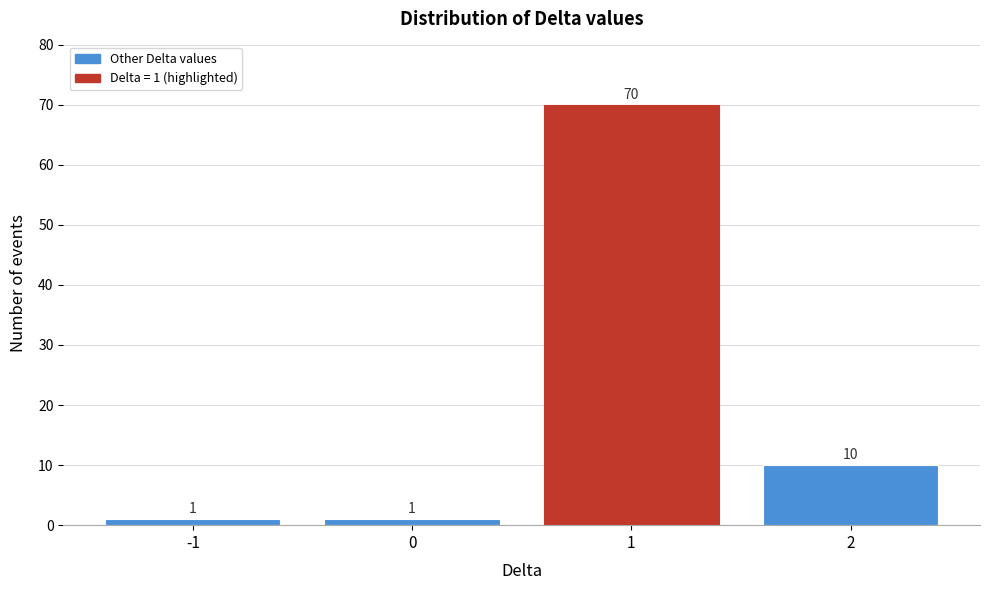

Reading left to right, transcribe all the data shown in this chart.

1	1	70	10